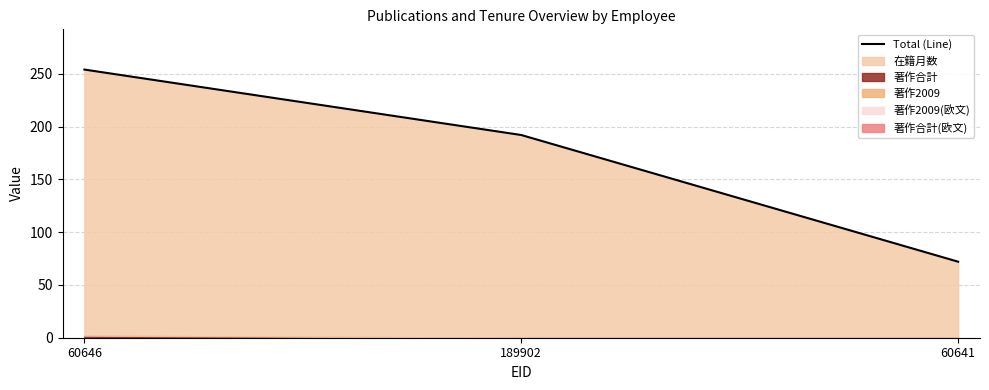

The chart shows a value of 72 at 60641. True or false?

True